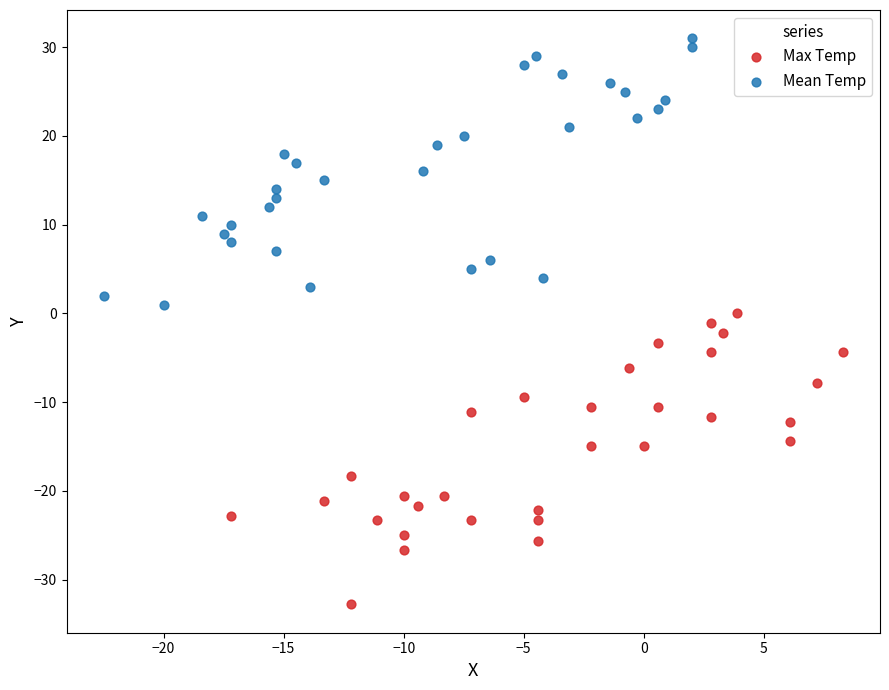

Which series reaches the minimum Y coordinate?

Max Temp